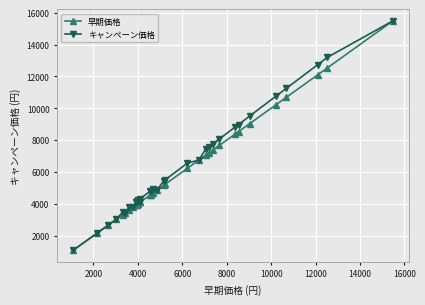

Does the chart display data point markers on the line(s)?

Yes